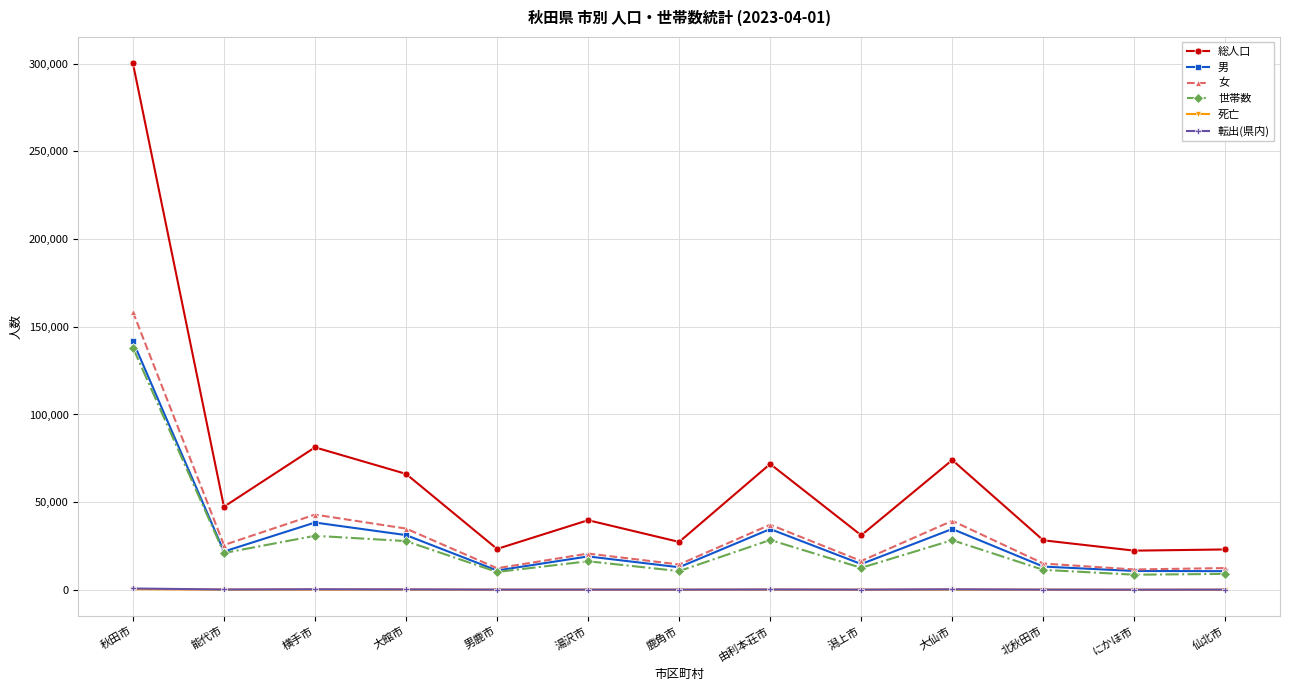

Read the 世帯数 value at 仙北市.

9064